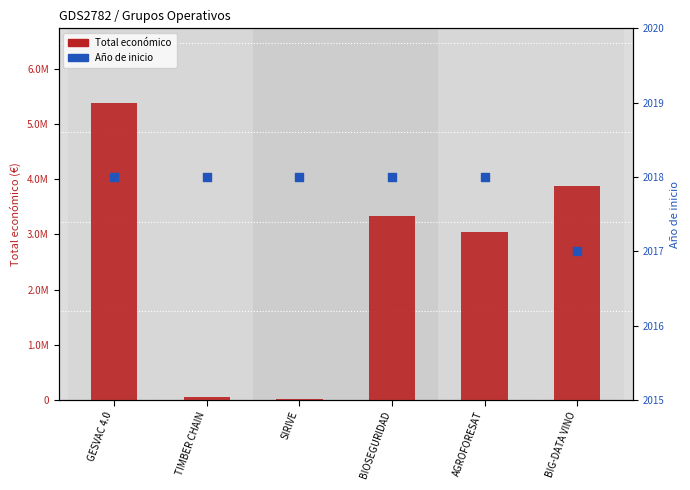

Which series contains the highest Y value?

Total económico (€)